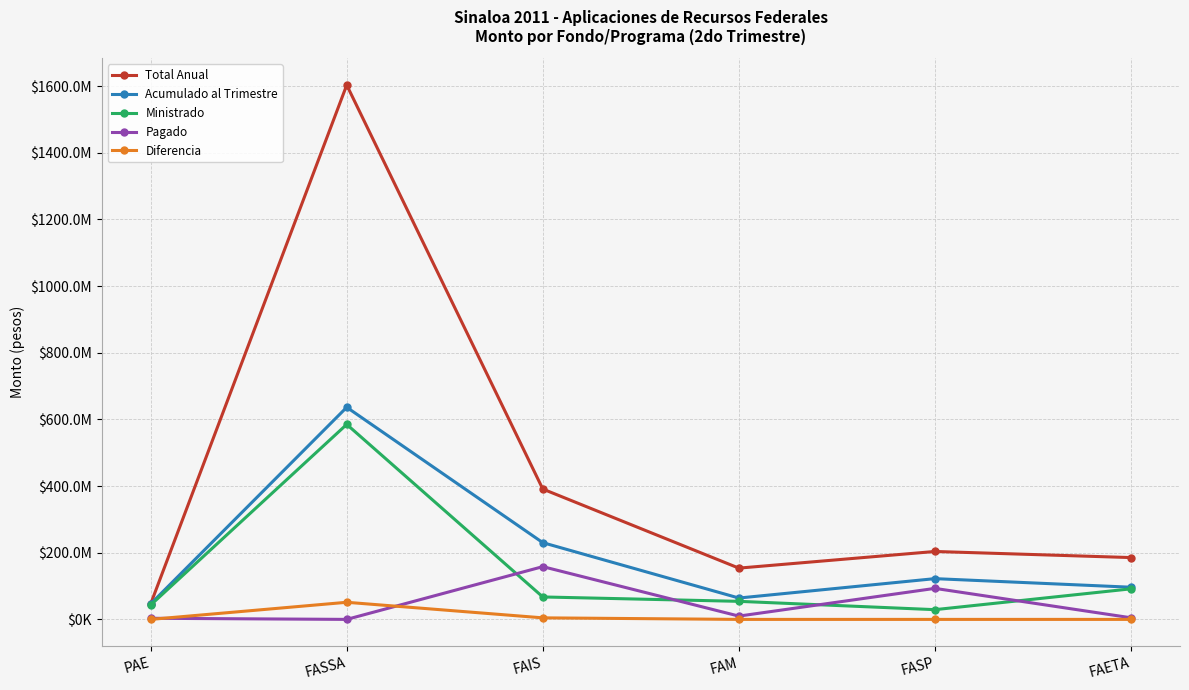

True or false: Diferencia has a value of -23707763 at PAE.

False